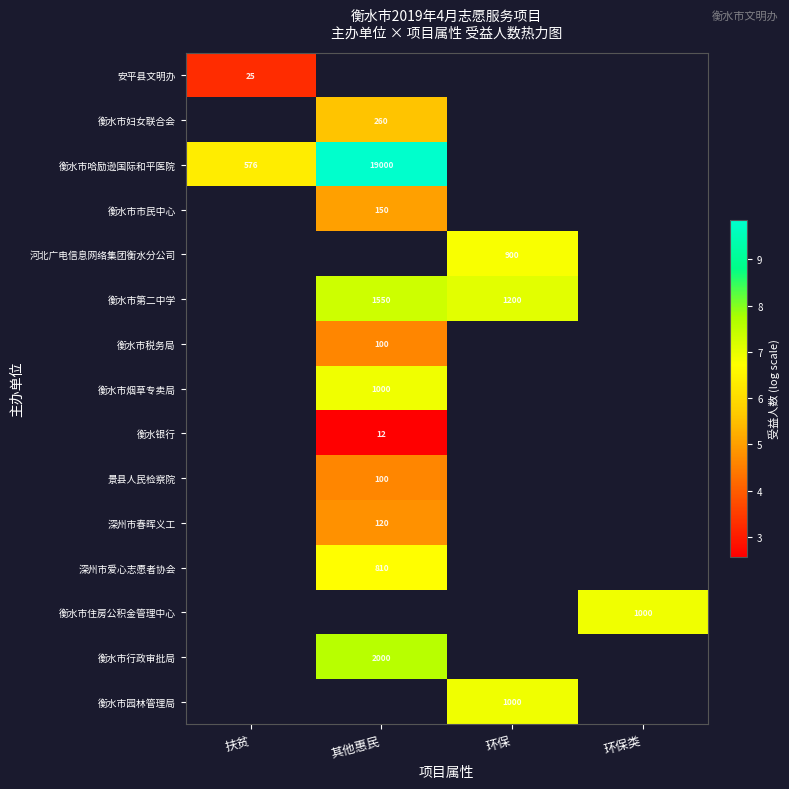

The 衡水市妇女联合会 series shows 5.6 at 其他惠民. True or false?

True